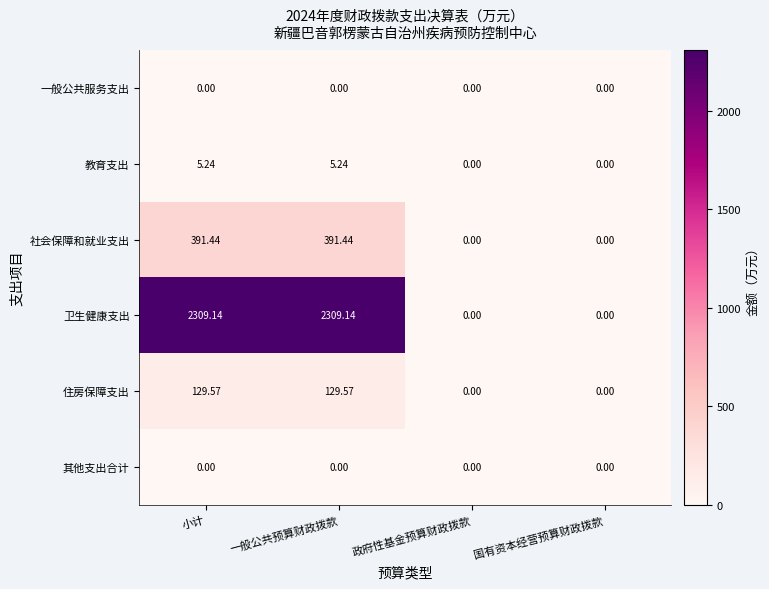

Where does the 社会保障和就业支出 series first go above 391?

小计